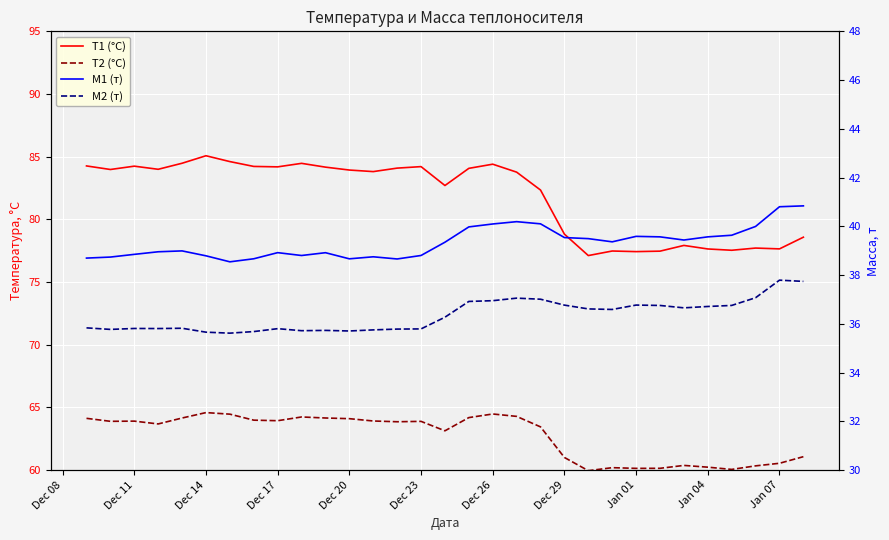

True or false: M2 (т) and T1 (°C) cross at least once.

False